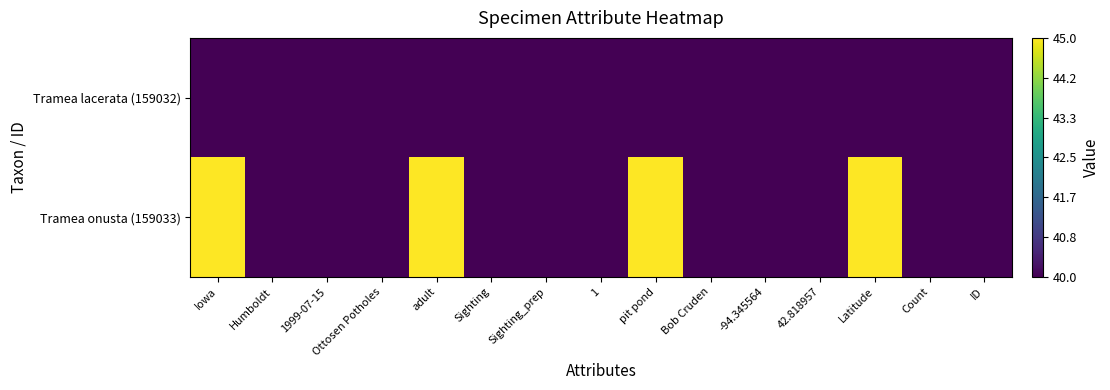

Which series has the largest total across all categories?

Tramea onusta (159033)